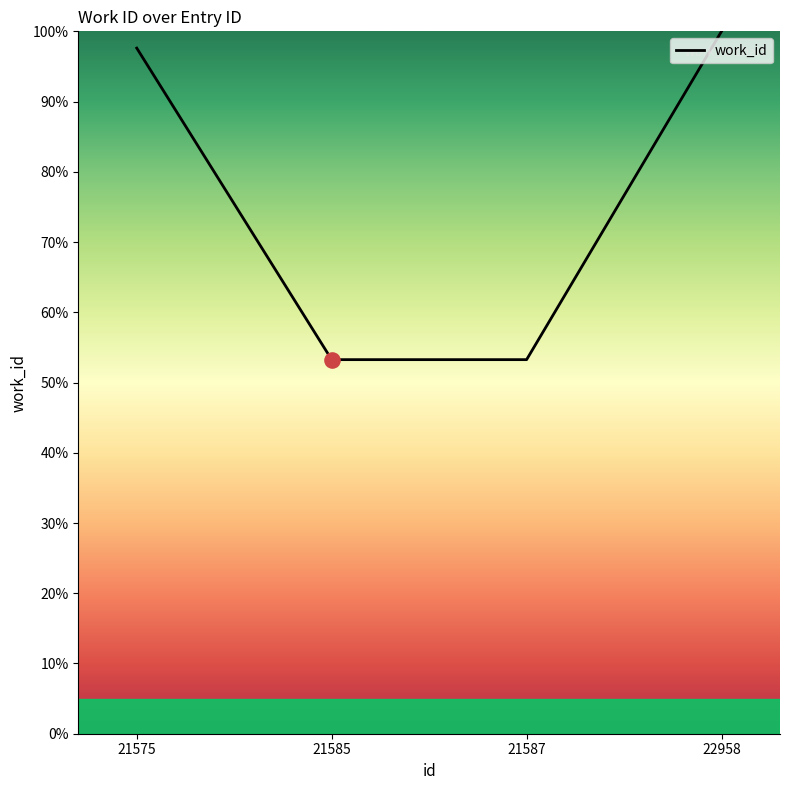

What is the ratio of the value at 21575 to the value at 21585?

1.8